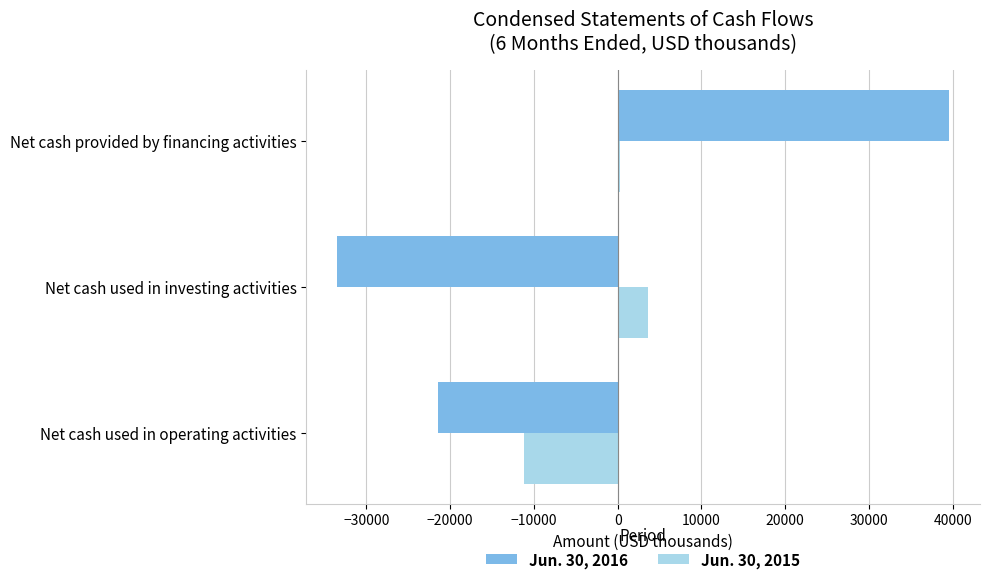

What is the sum of the Jun. 30, 2016 values at Net cash used in investing activities and Net cash used in operating activities?

-54865